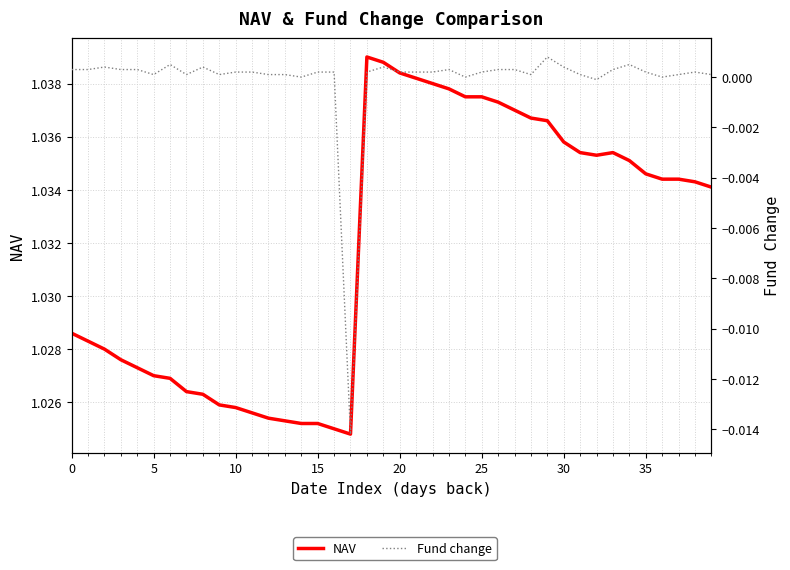

Is the value of NAV at 15 greater than the value of Fund change at 18?

Yes